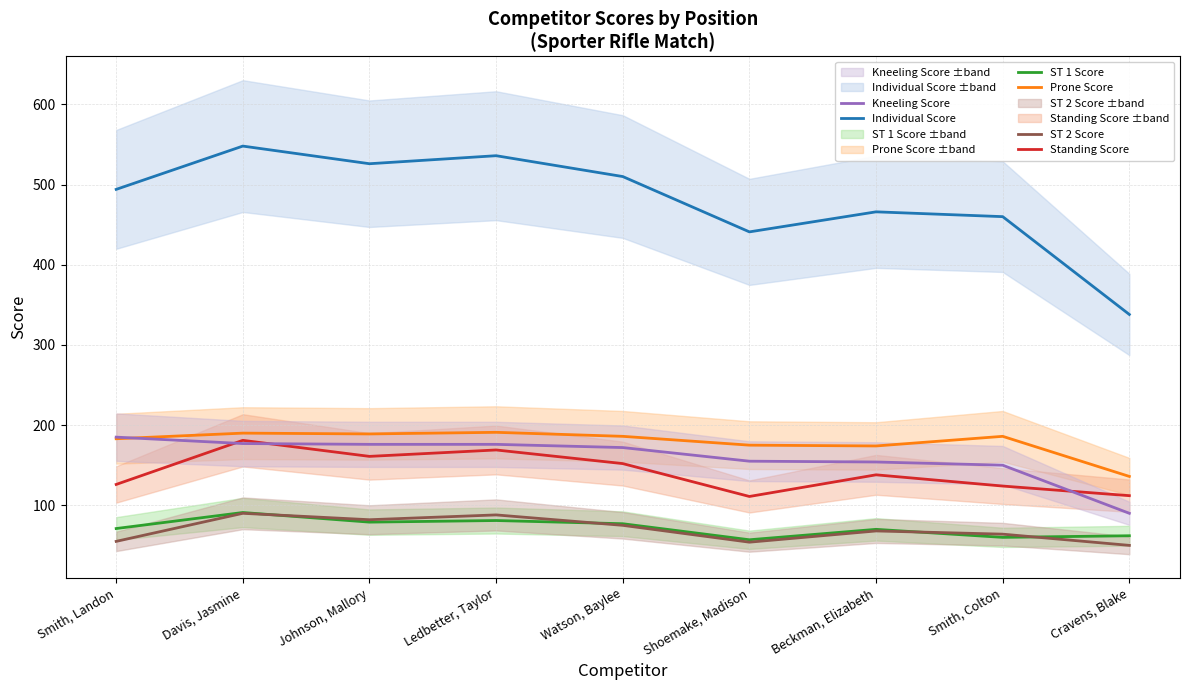

The value of Standing Score at Smith, Colton is 124. True or false?

True